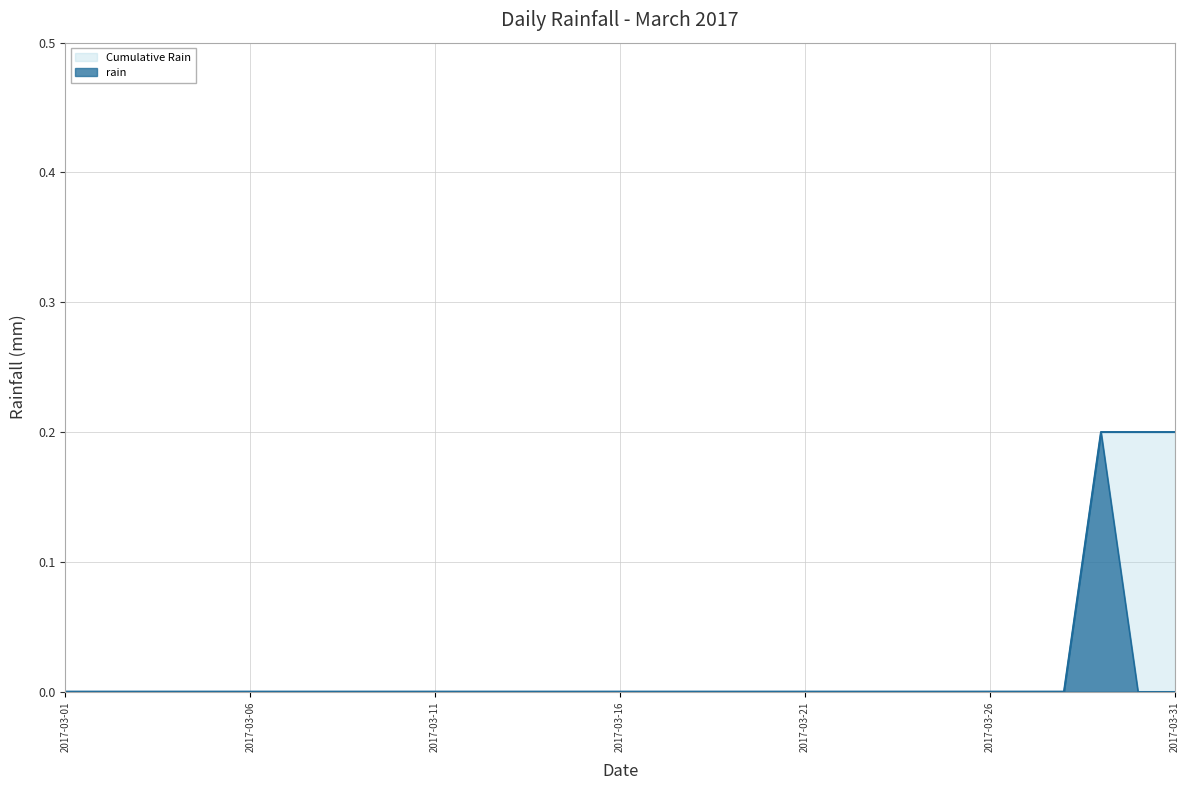

How many Cumulative Rain values are between 0 and 1?

31